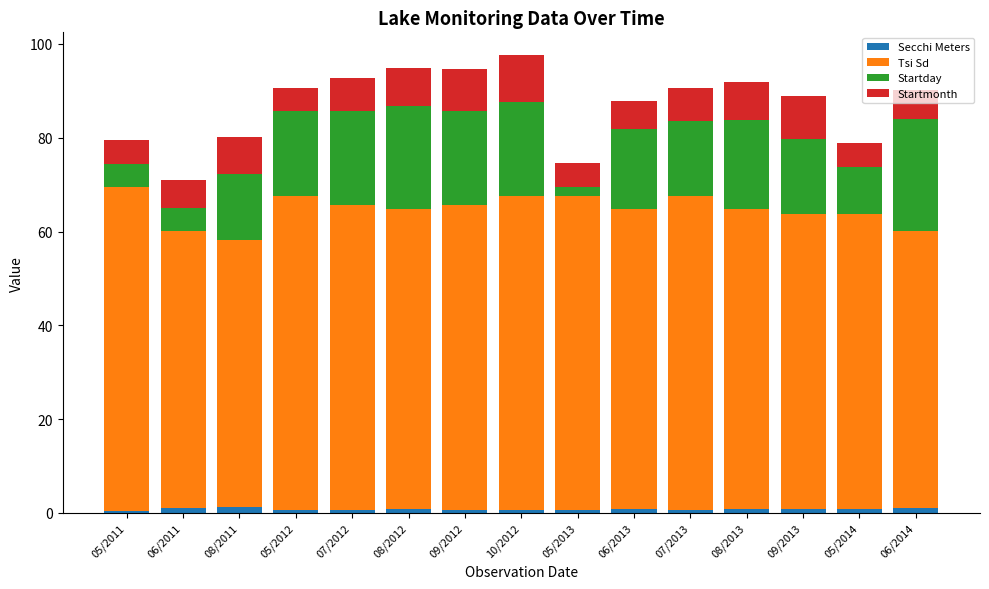

What is the sum of the Tsi Sd values at 08/2013 and 08/2012?

128.0